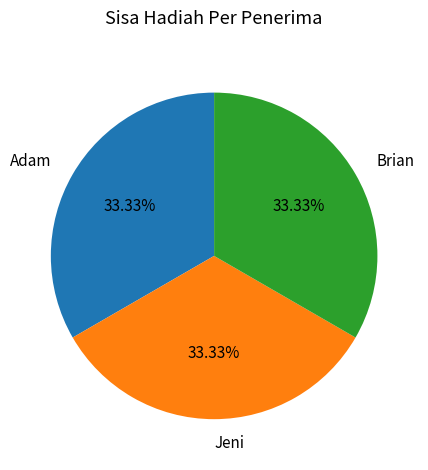

Combined, do Jeni and Brian account for over 50%?

Yes